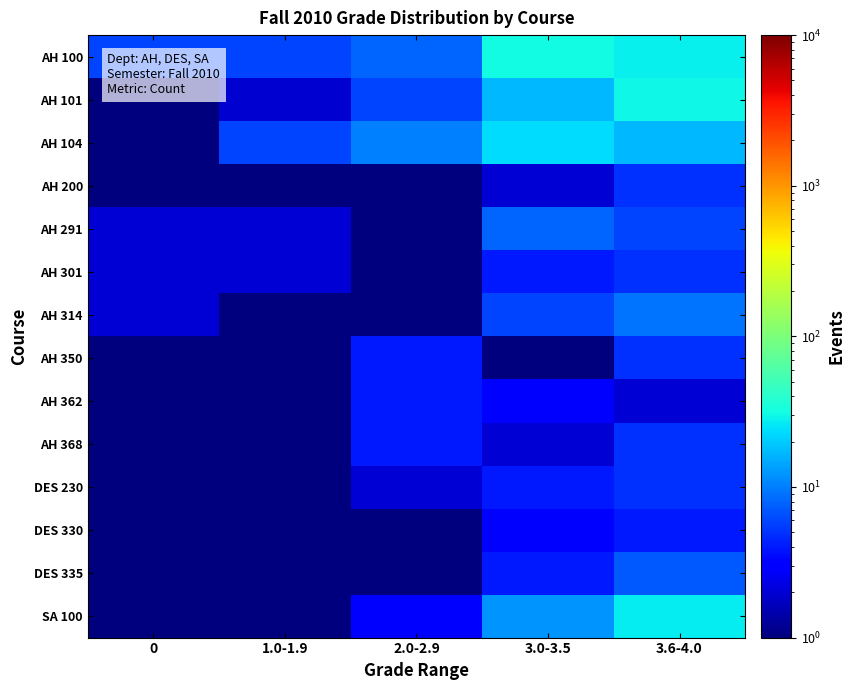

Reading right to left, transcribe all the data shown in this chart.

AH 100: 3.6-4.0=28.0	3.0-3.5=31.0	2.0-2.9=8.0	1.0-1.9=6.0	0=6.0
AH 101: 3.6-4.0=30.0	3.0-3.5=17.0	2.0-2.9=6.0	1.0-1.9=2.0	0=0.1
AH 104: 3.6-4.0=17.0	3.0-3.5=23.0	2.0-2.9=10.0	1.0-1.9=6.0	0=1.0
AH 200: 3.6-4.0=5.0	3.0-3.5=2.0	2.0-2.9=1.0	1.0-1.9=0.1	0=0.1
AH 291: 3.6-4.0=6.0	3.0-3.5=8.0	2.0-2.9=0.1	1.0-1.9=2.0	0=2.0
AH 301: 3.6-4.0=5.0	3.0-3.5=4.0	2.0-2.9=1.0	1.0-1.9=2.0	0=2.0
AH 314: 3.6-4.0=9.0	3.0-3.5=6.0	2.0-2.9=1.0	1.0-1.9=0.1	0=2.0
AH 350: 3.6-4.0=5.0	3.0-3.5=0.1	2.0-2.9=4.0	1.0-1.9=1.0	0=0.1
AH 362: 3.6-4.0=2.0	3.0-3.5=3.0	2.0-2.9=4.0	1.0-1.9=0.1	0=1.0
AH 368: 3.6-4.0=5.0	3.0-3.5=2.0	2.0-2.9=4.0	1.0-1.9=0.1	0=0.1
DES 230: 3.6-4.0=5.0	3.0-3.5=4.0	2.0-2.9=2.0	1.0-1.9=0.1	0=0.1
DES 330: 3.6-4.0=4.0	3.0-3.5=3.0	2.0-2.9=1.0	1.0-1.9=0.1	0=1.0
DES 335: 3.6-4.0=7.0	3.0-3.5=4.0	2.0-2.9=0.1	1.0-1.9=0.1	0=0.1
SA 100: 3.6-4.0=27.0	3.0-3.5=12.0	2.0-2.9=3.0	1.0-1.9=1.0	0=1.0